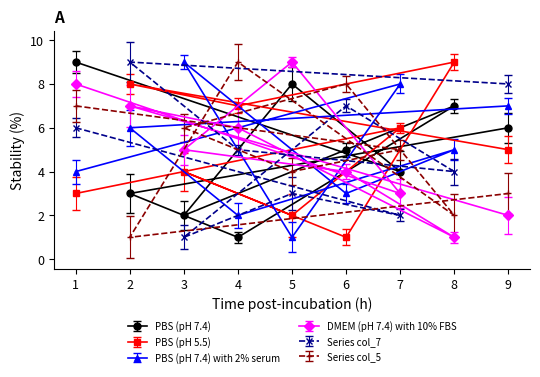

List the labels in order of Series col_5 value, smallest first.

2, 8, 9, 5, 7, 3, 1, 6, 4